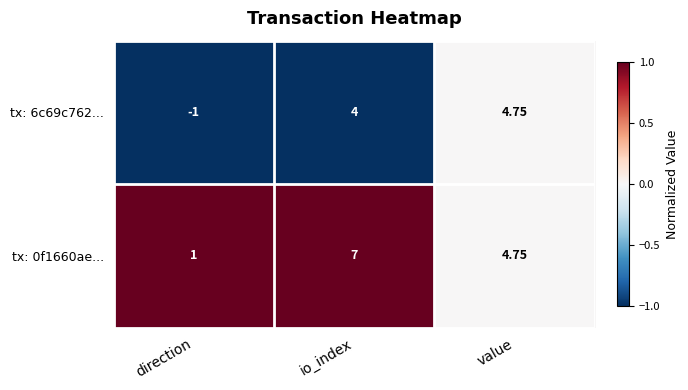

Which category has the highest value across all series?

io_index